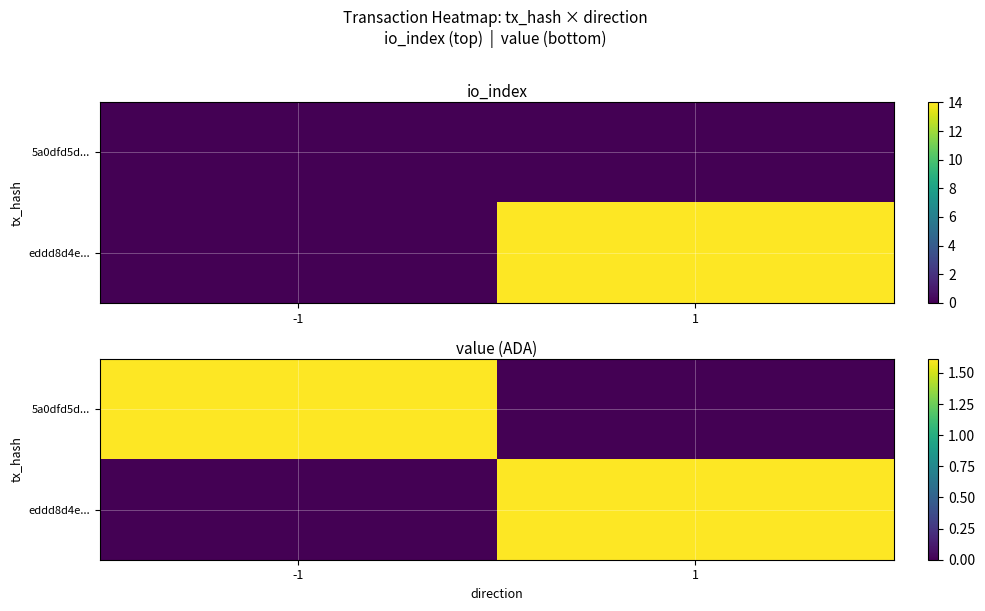

Count the number of categories in the chart.

2